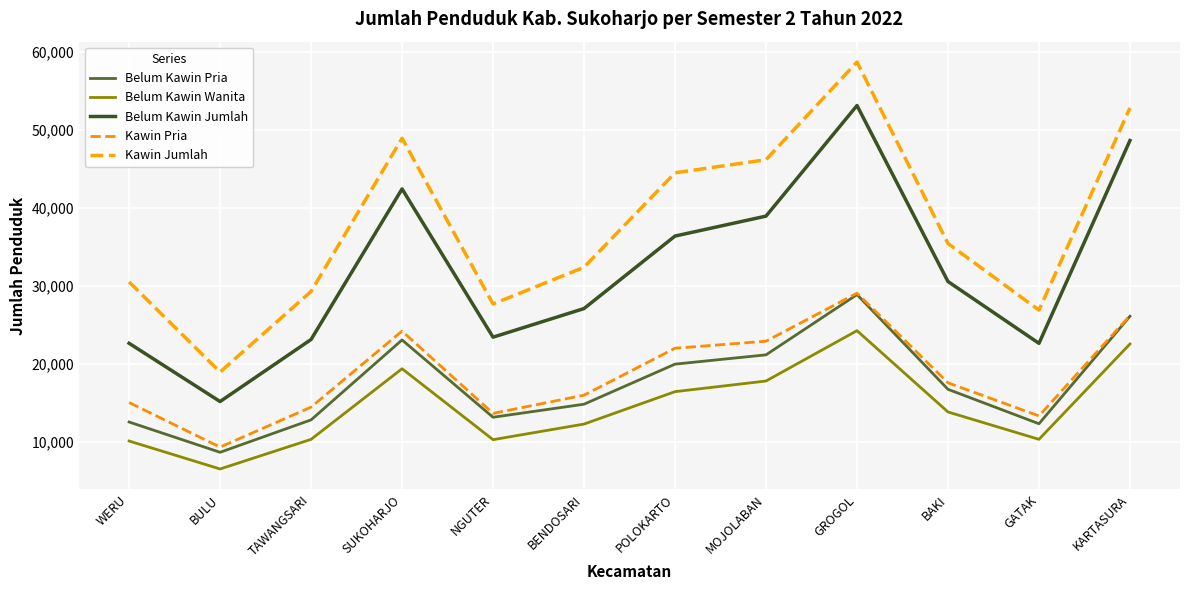

What is the label of the 2nd point from the right?

GATAK